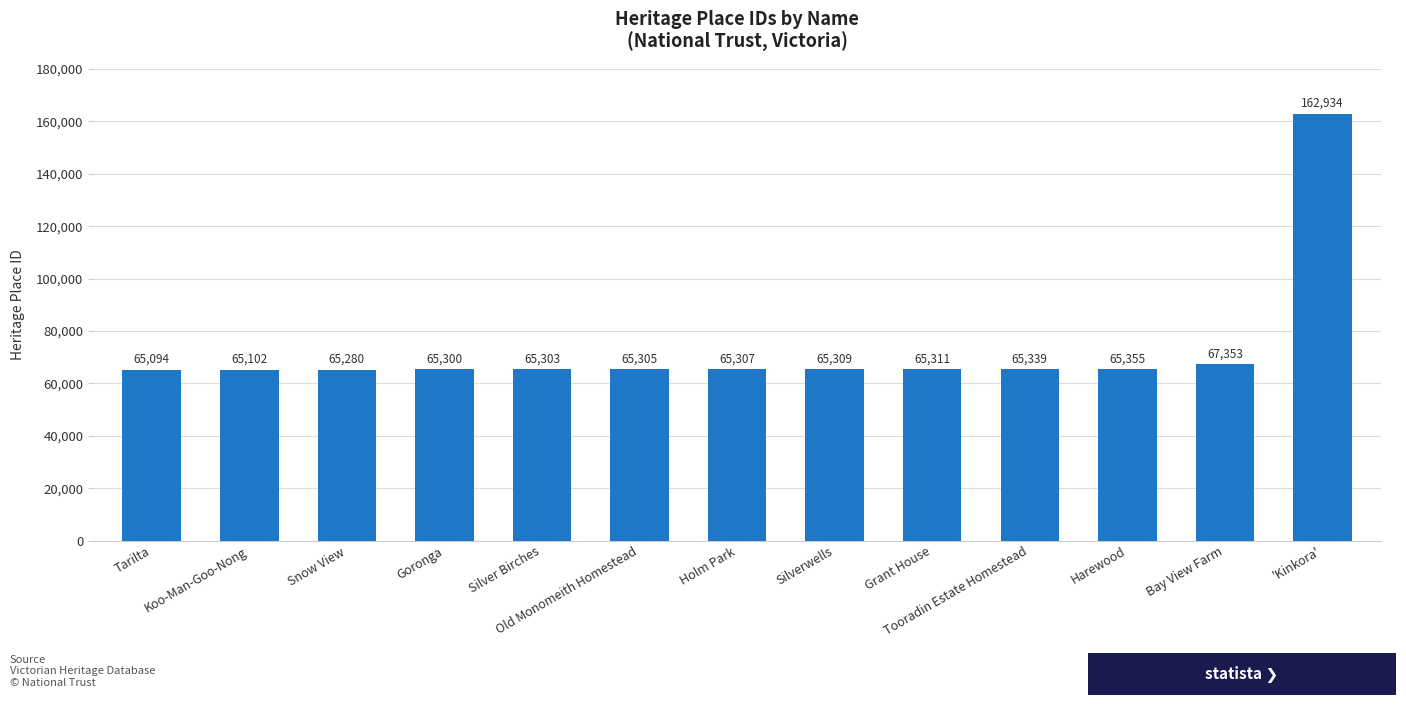

What is the difference between the second highest and minimum values?

2259